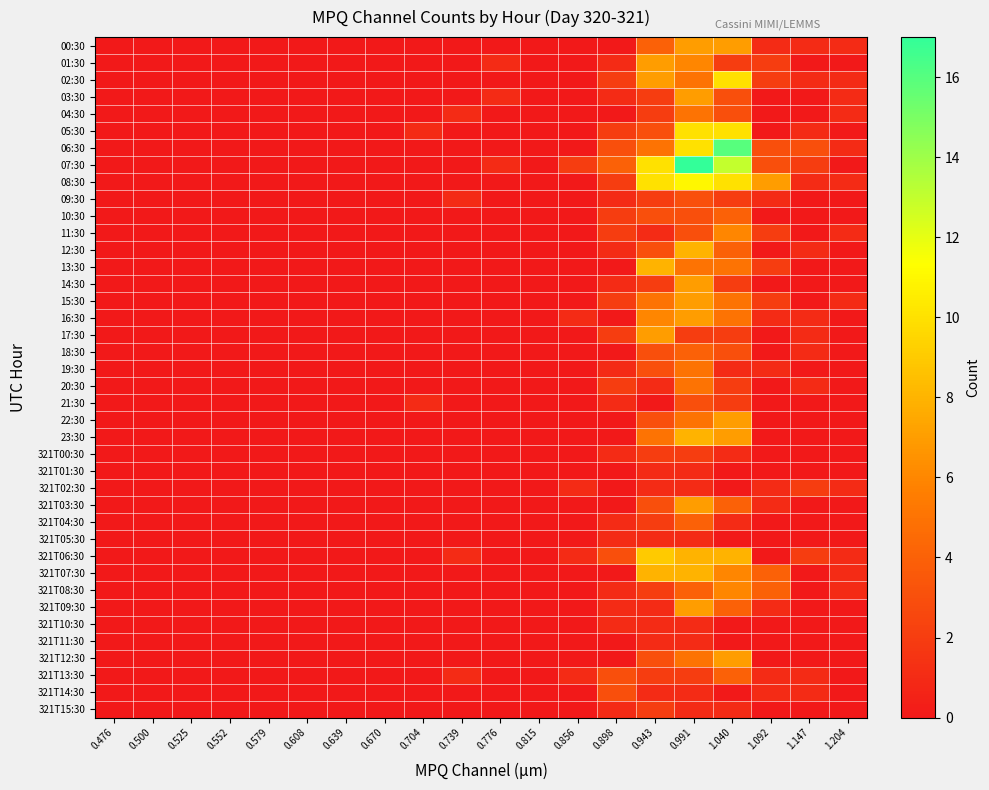

At 0.815, list the series in order from smallest to largest.

00:30, 01:30, 02:30, 03:30, 04:30, 05:30, 06:30, 07:30, 08:30, 09:30, 10:30, 11:30, 12:30, 13:30, 14:30, 15:30, 16:30, 17:30, 18:30, 19:30, 20:30, 21:30, 22:30, 23:30, 321T00:30, 321T01:30, 321T02:30, 321T03:30, 321T04:30, 321T05:30, 321T06:30, 321T07:30, 321T08:30, 321T09:30, 321T10:30, 321T11:30, 321T12:30, 321T13:30, 321T14:30, 321T15:30